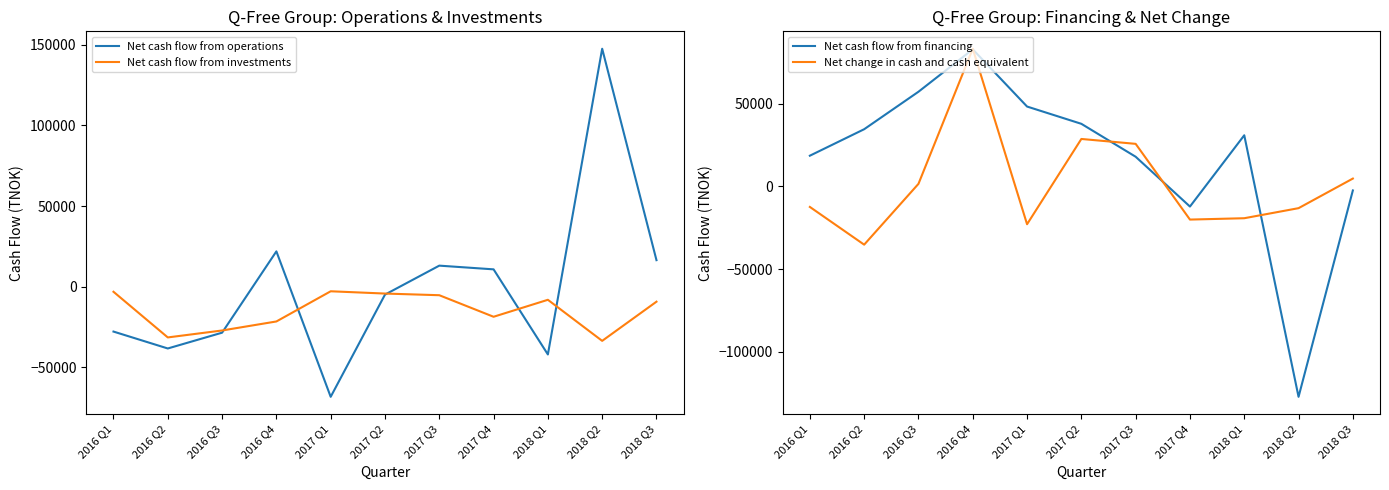

How many series are shown in this chart?

4